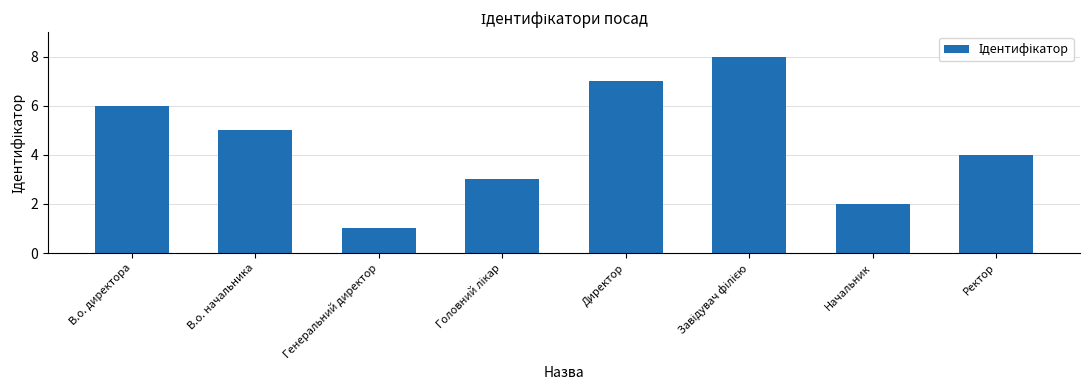

Are the bars horizontal?

No